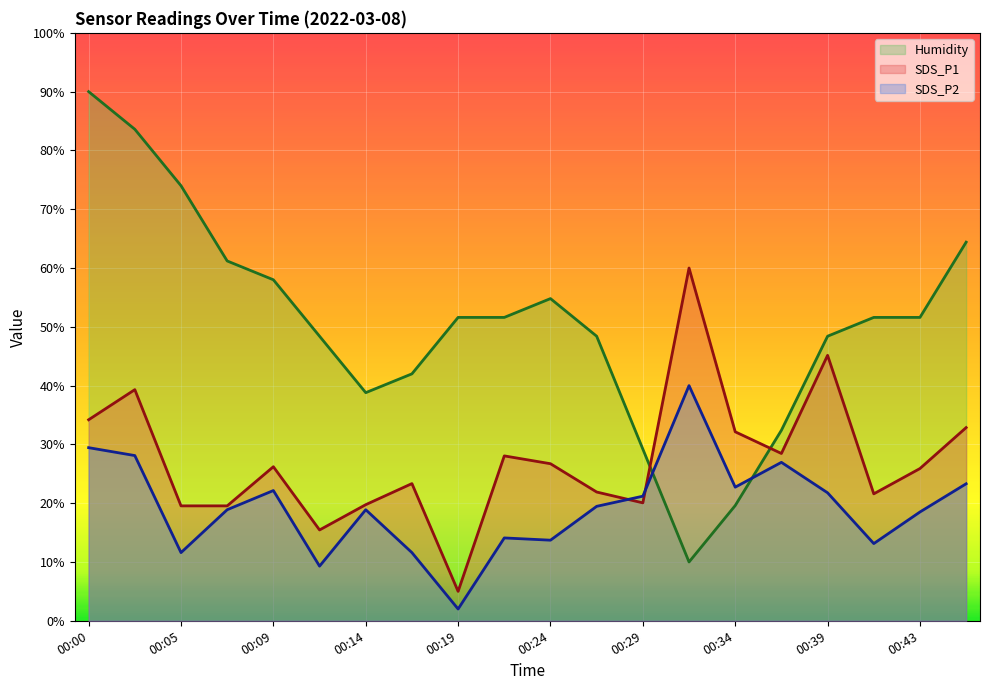

How many series are shown in this chart?

3